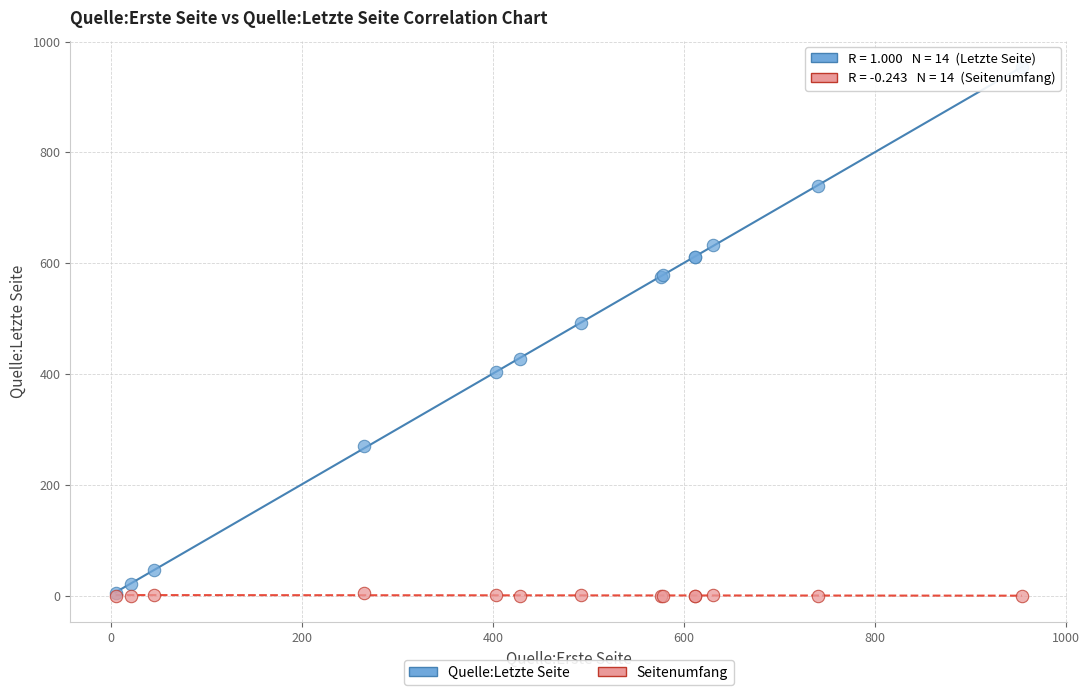

Across all series, what Y value is closest to 477?

493